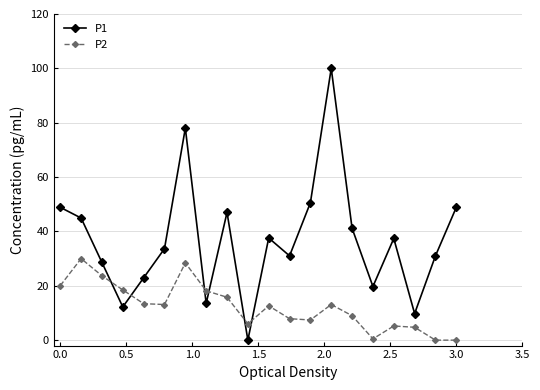

Which series has the largest total across all categories?

P1